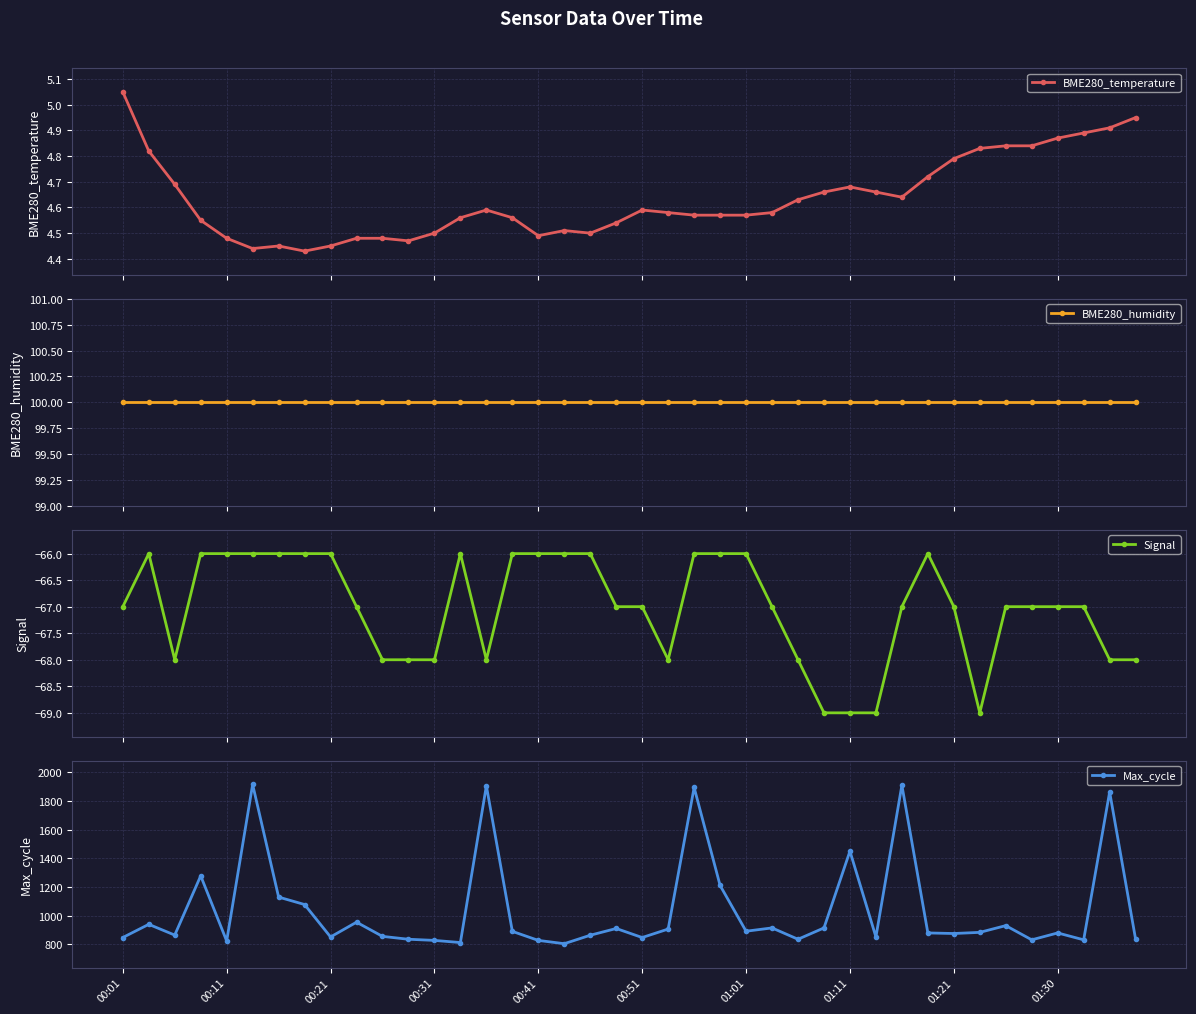

True or false: BME280_temperature and Max_cycle intersect in this chart.

False